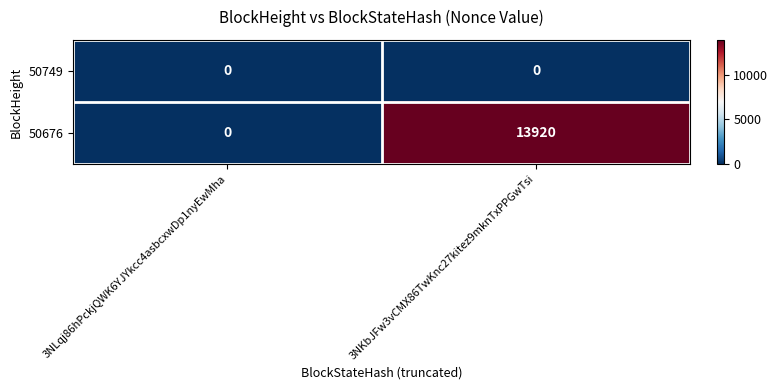

What is the difference between the 50676 values at 3NLqj86hPckjQWK6YJYkcc4asbcxwDp1nyEwMha and 3NKbJFw3vCMX86TwKnc27kitez9mknTxPPGwTsi?

13920